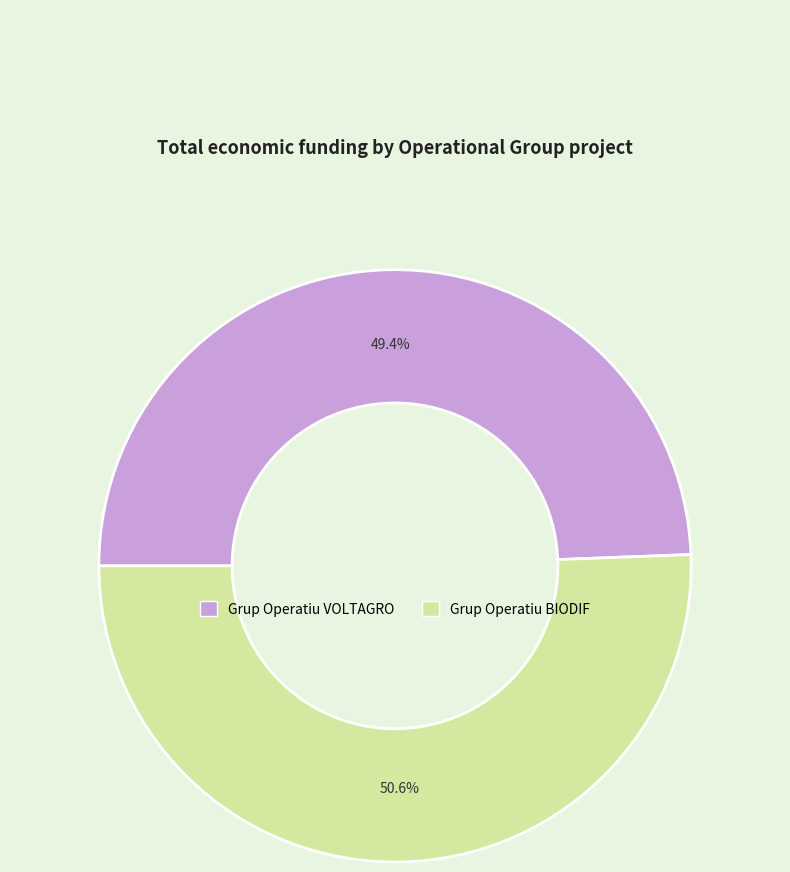

How many slices are in this pie chart?

2